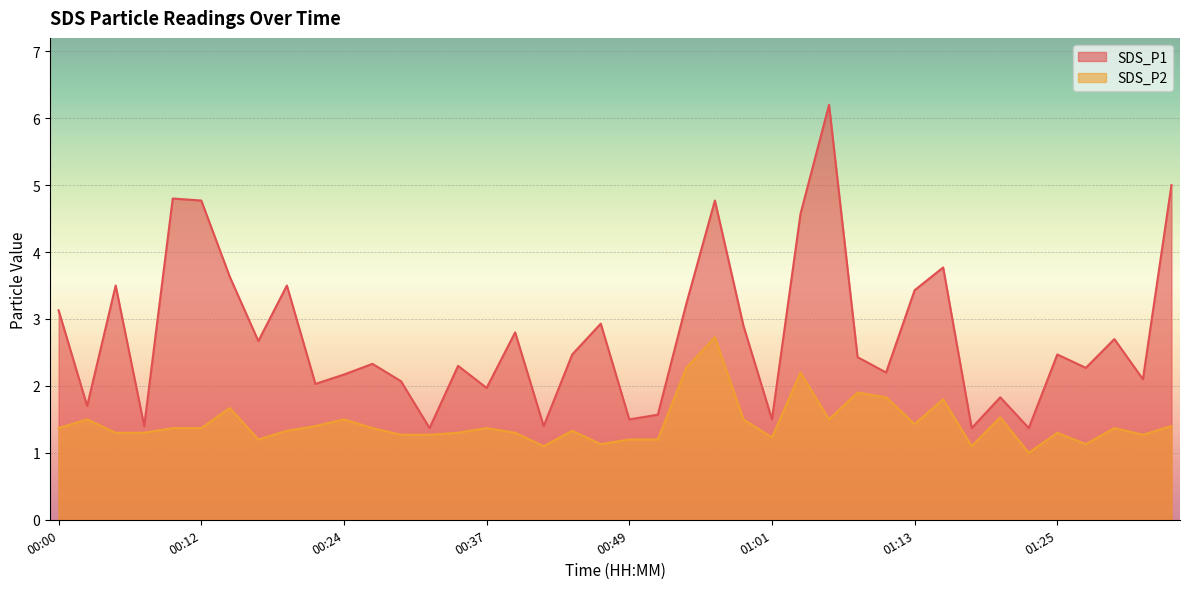

What is the sum of the SDS_P1 values at 00:15 and 01:13?

7.1